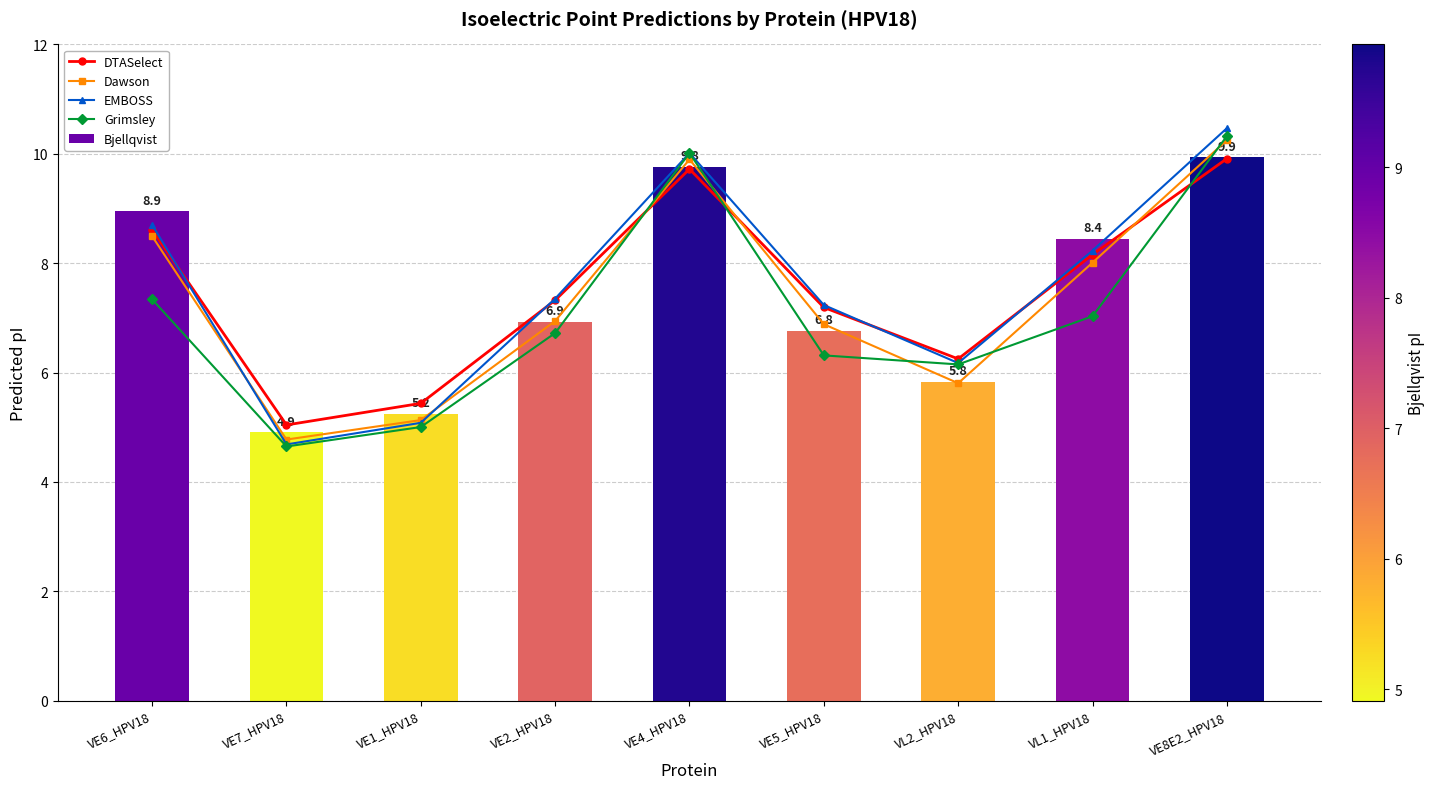

How many data points in Dawson are less than 6?

3